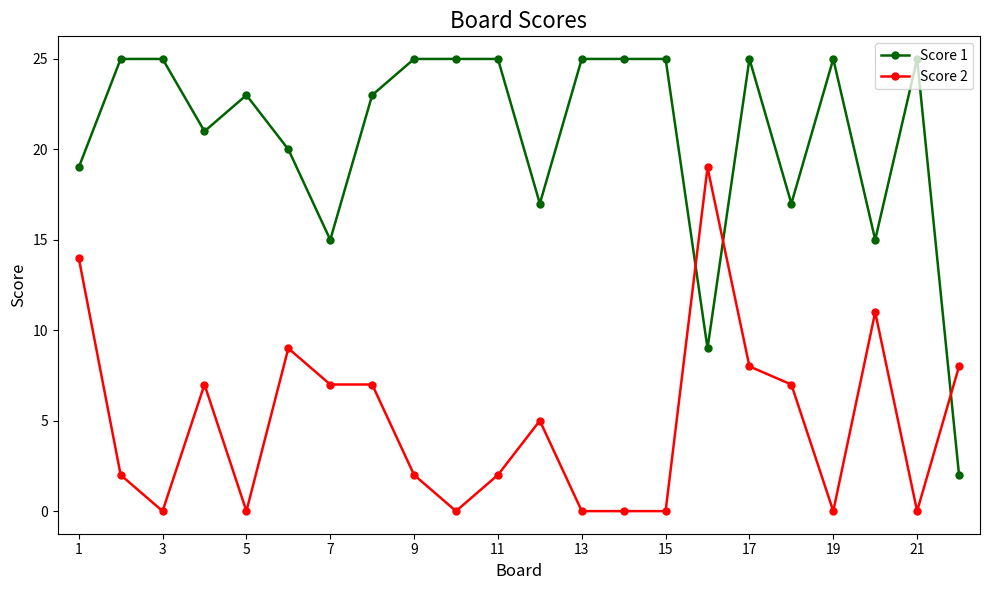

List the series in order of their peak value, highest first.

Score 1, Score 2